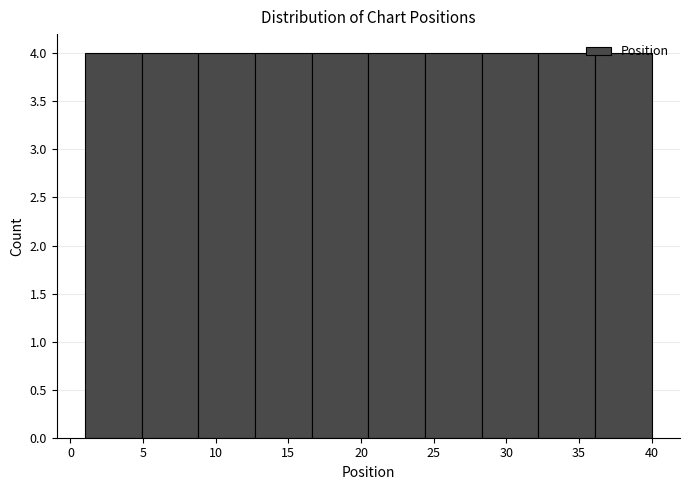

Reading left to right, list every bar in this chart as the range it spans on the x-axis followed by its height. Neither the bar edges nor the heights are printed on the chart, so give them approximately, as read against the axes.

1.0 to 4.9: 4
4.9 to 8.8: 4
8.8 to 12.7: 4
12.7 to 16.6: 4
16.6 to 20.5: 4
20.5 to 24.4: 4
24.4 to 28.3: 4
28.3 to 32.2: 4
32.2 to 36.1: 4
36.1 to 40.0: 4